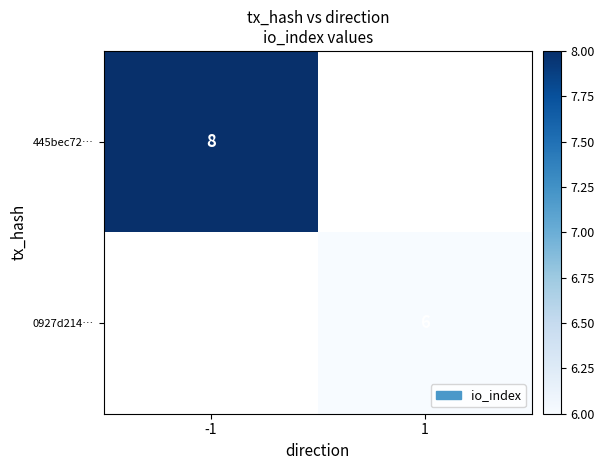

The 0927d214… series shows 10 at 1. True or false?

False